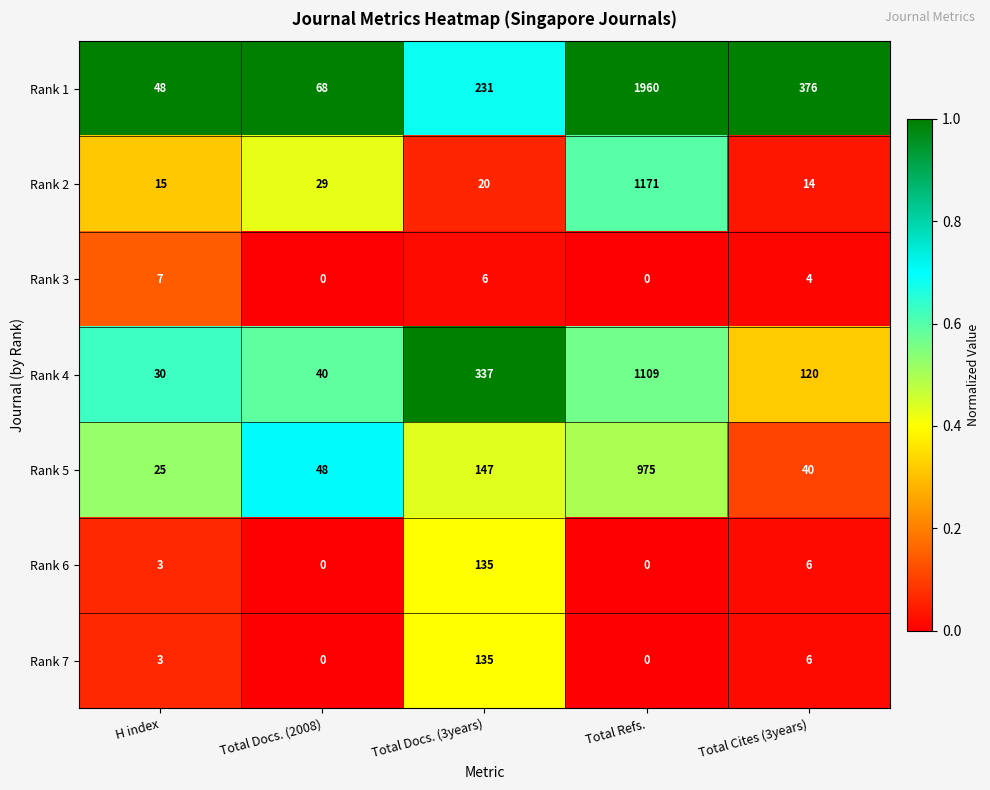

How many series are shown in this chart?

7